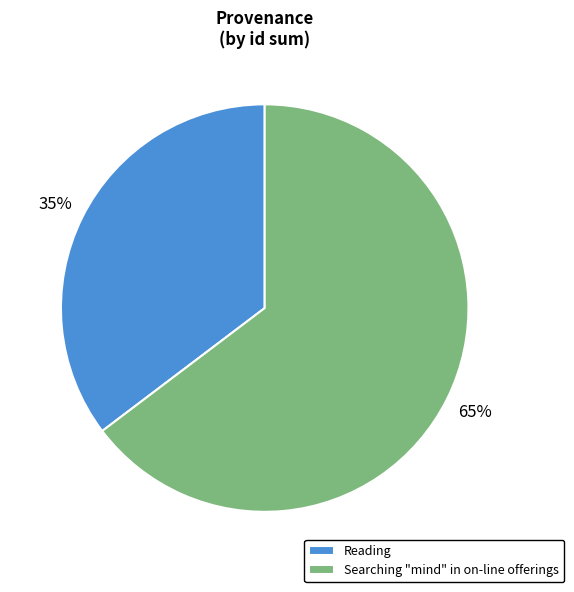

How many slices are in this pie chart?

2